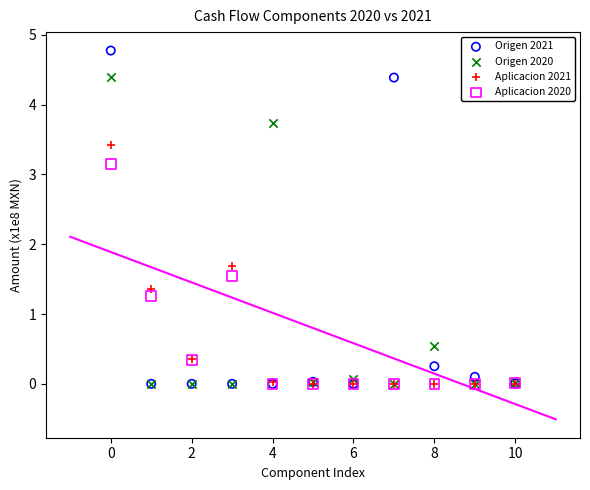

In the Origen 2020 series, what Y value is closest to 2?

0.5